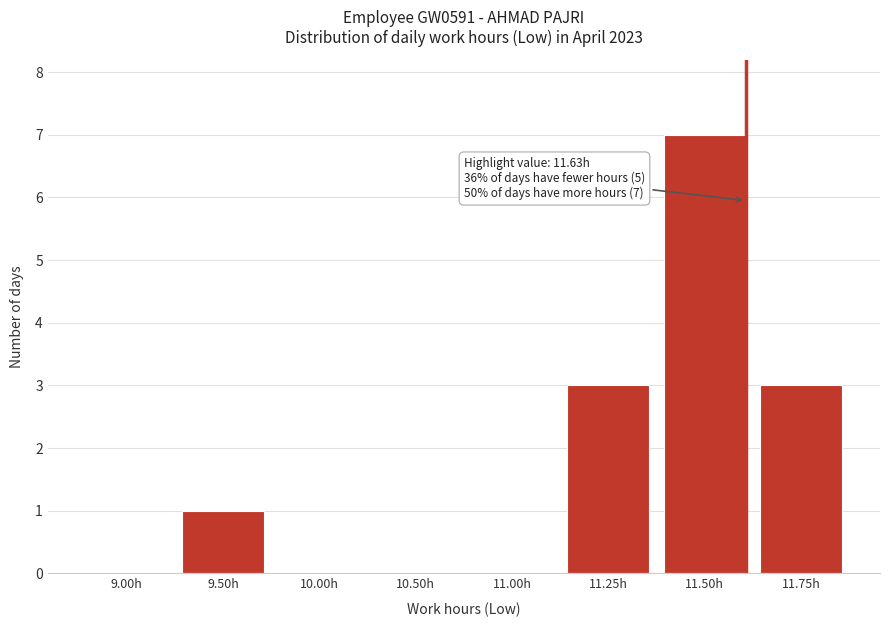

Reading left to right, what are all the values shown in this chart?

9.00h=0	9.50h=1	10.00h=0	10.50h=0	11.00h=0	11.25h=3	11.50h=7	11.75h=3